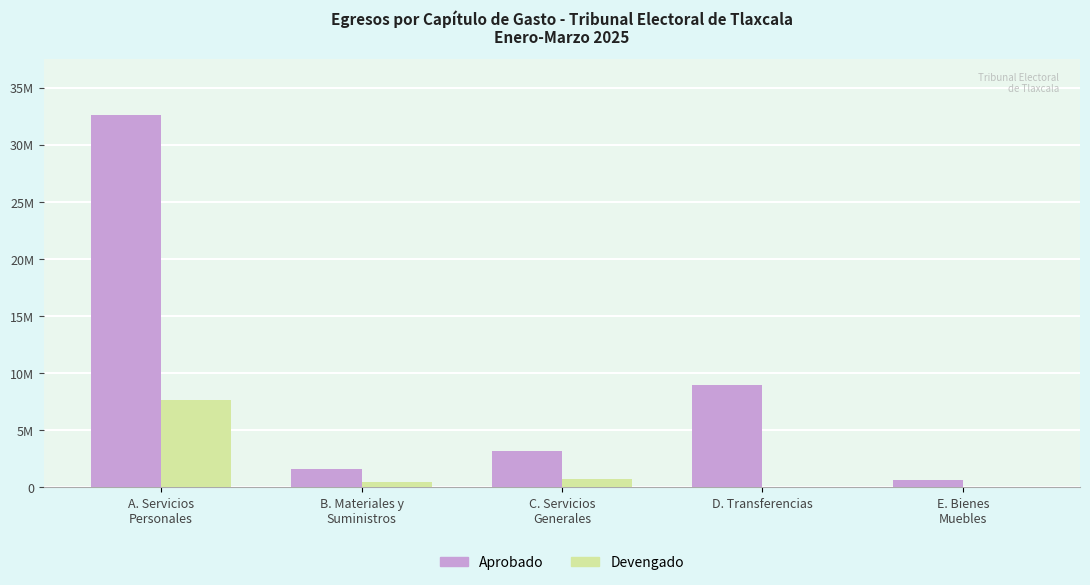

What are all the series names shown in the legend?

Aprobado, Devengado